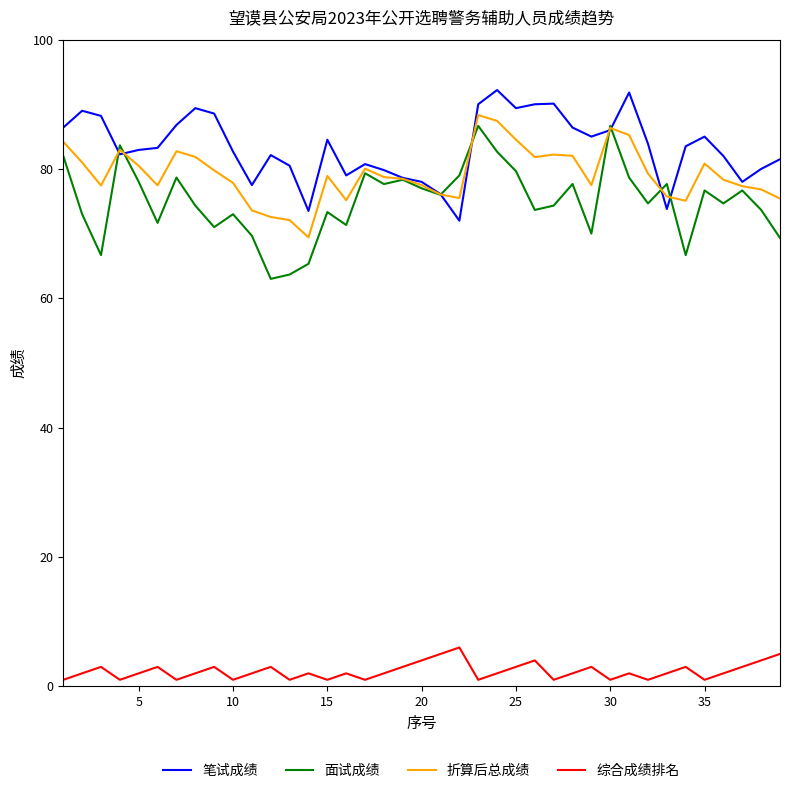

Which series has the largest total across all categories?

笔试成绩